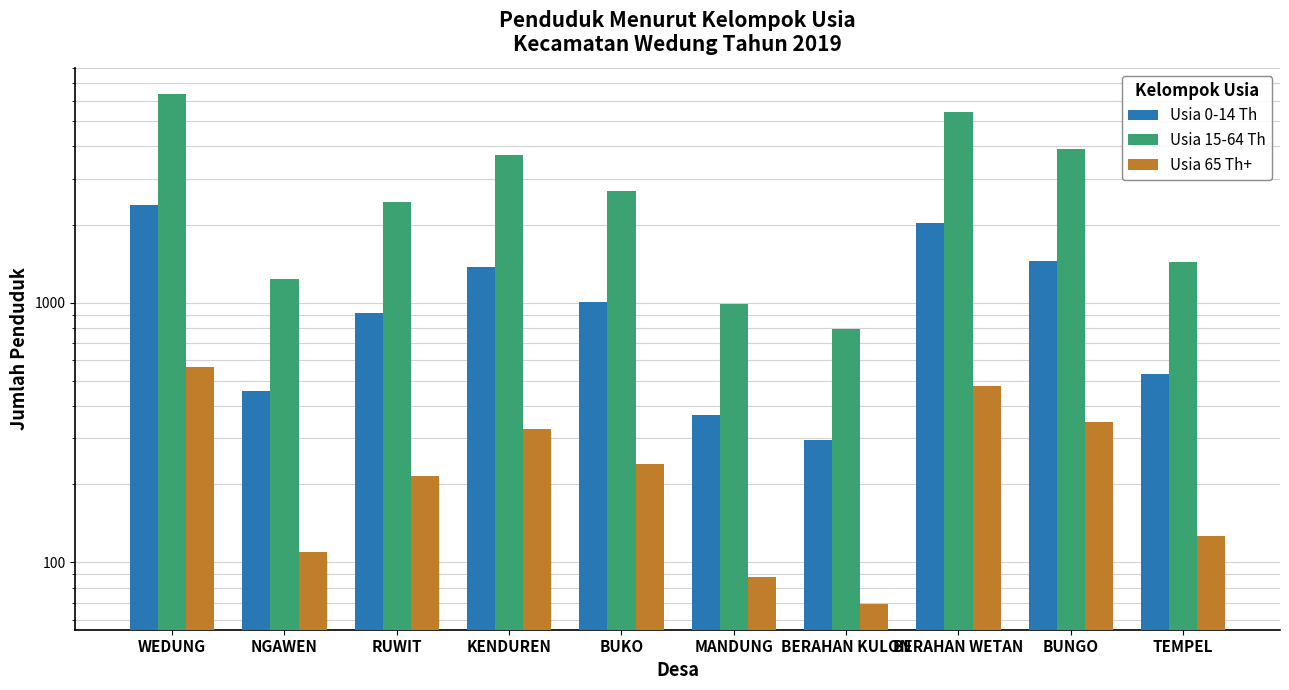

What is the label of the 1st bar from the left?

WEDUNG